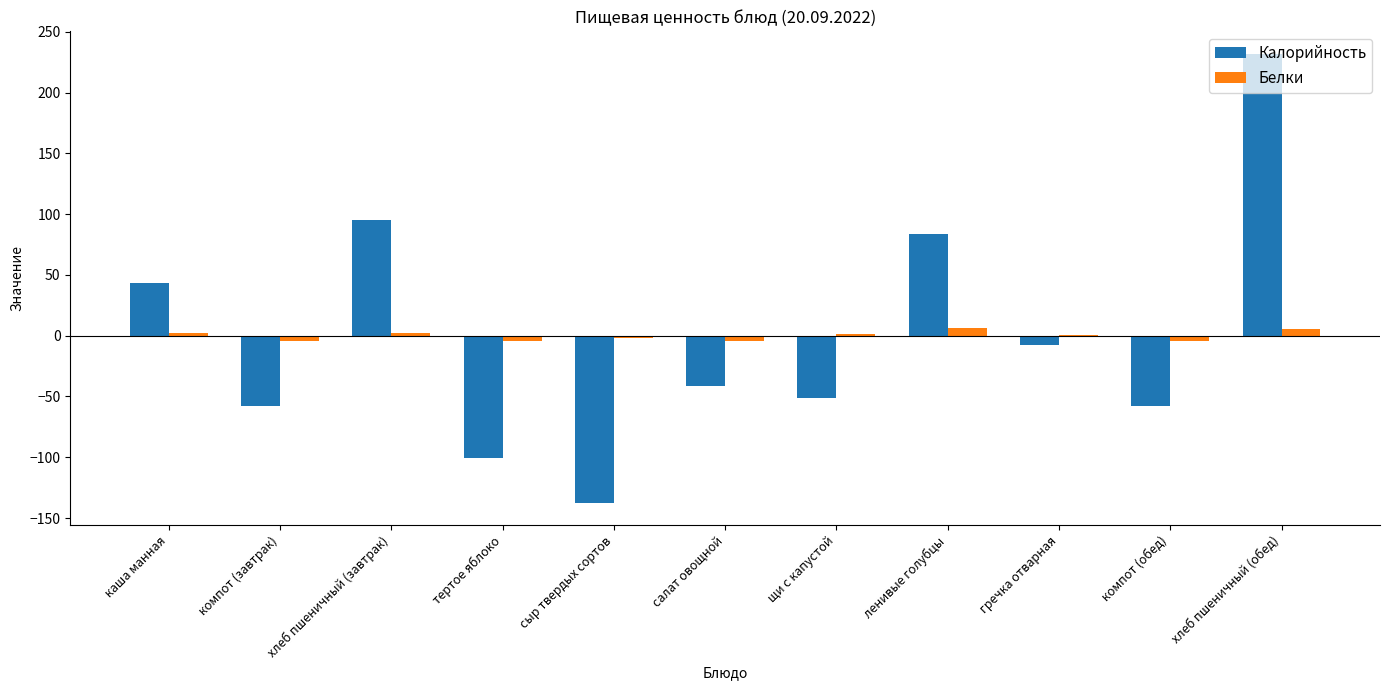

The value of Калорийность at компот (обед) is -58.2. True or false?

True